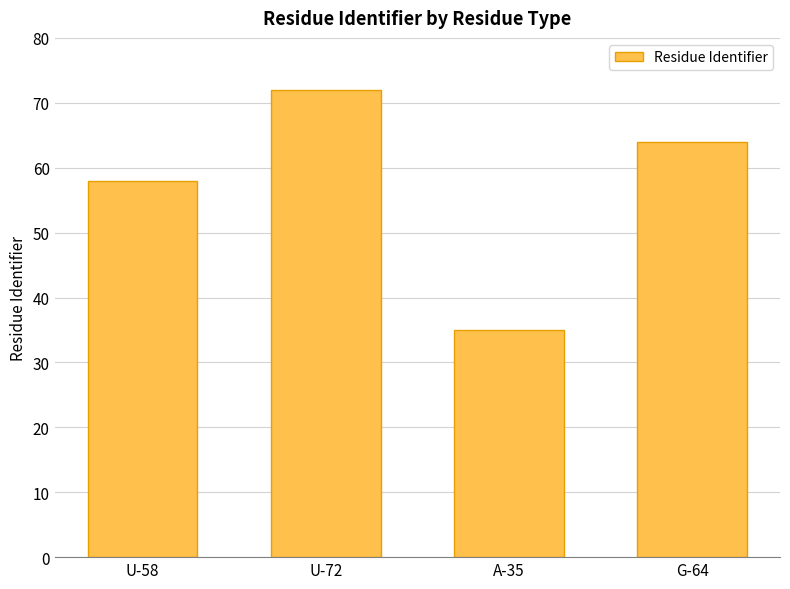

What is the sum of all values?

229